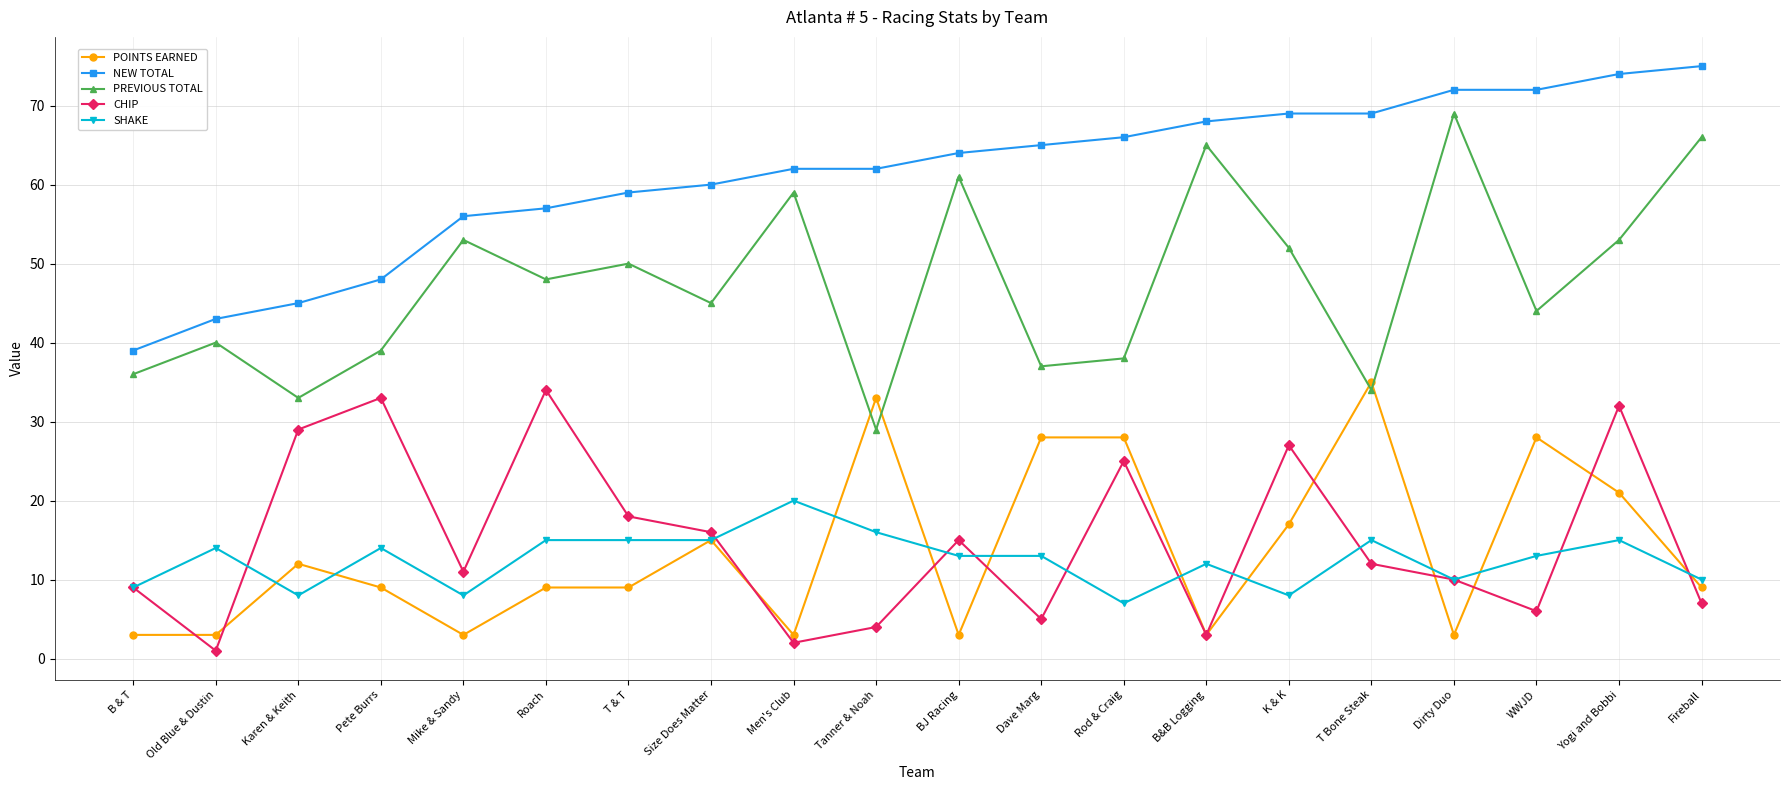

At which label does SHAKE first exceed 13?

Old Blue & Dustin